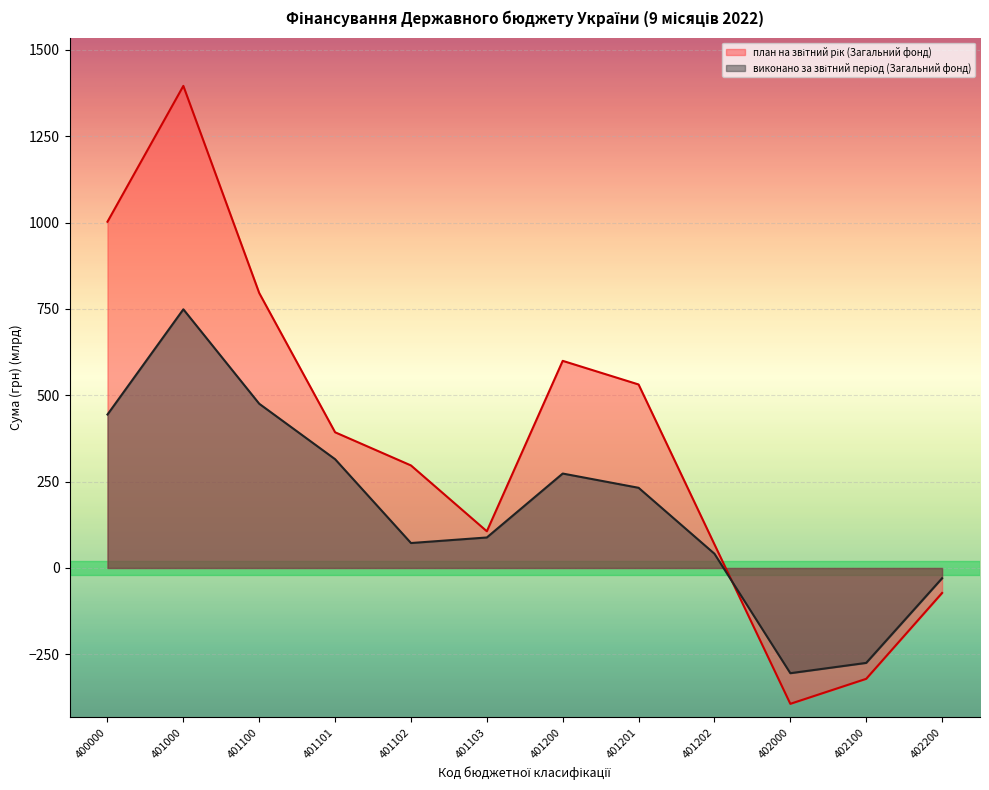

How many values in виконано за звітний період (Загальний фонд) are below zero?

3